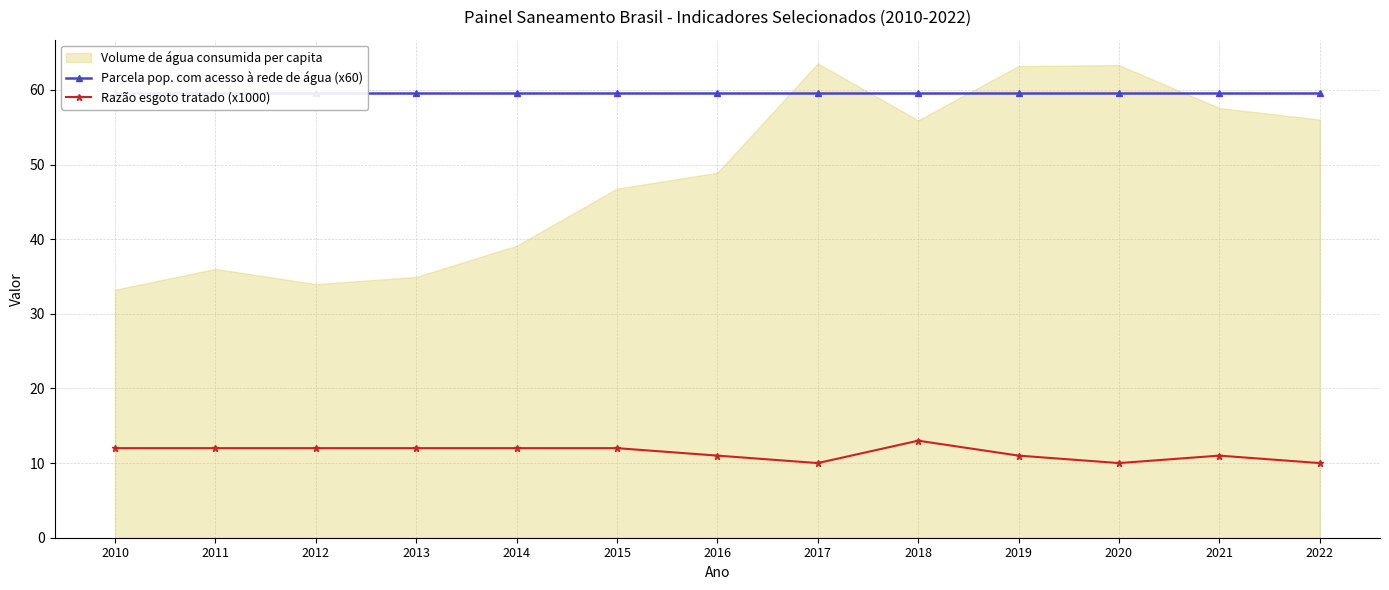

True or false: Razão esgoto tratado (x1000) and Parcela pop. com acesso à rede de água (x60) cross at least once.

False